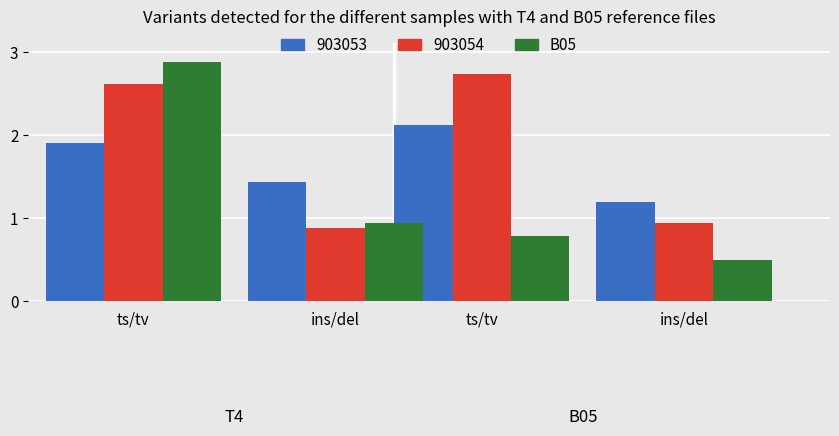

Count the number of data series in this chart.

3